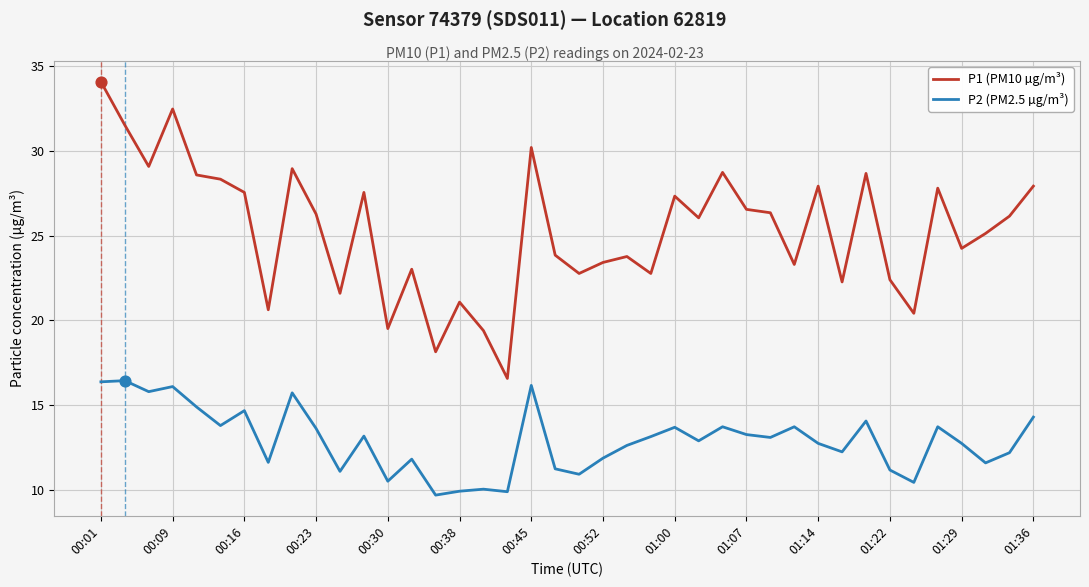

Which series has the largest total across all categories?

P1 (PM10 µg/m³)